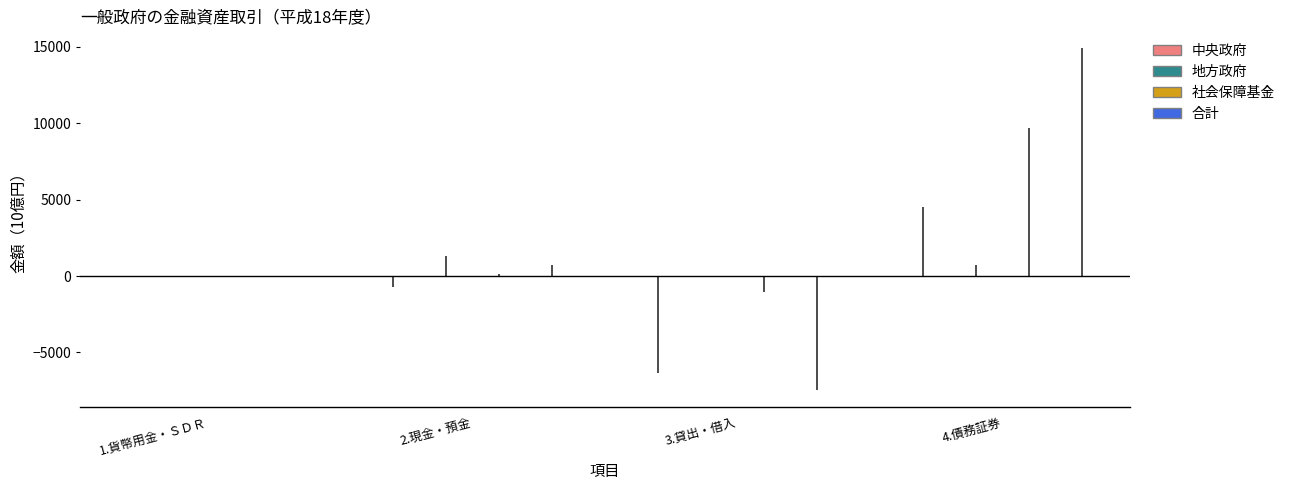

At which category does the chart reach its minimum across all series?

3.貸出・借入